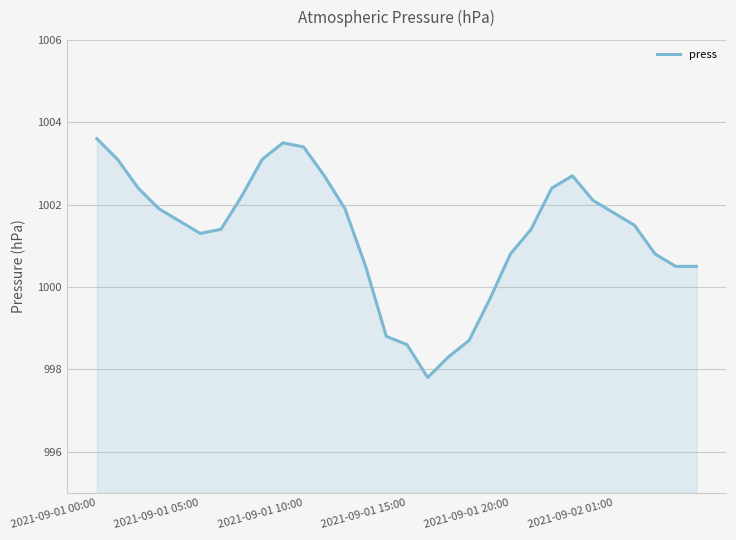

What is the maximum value shown in the chart?

1003.6